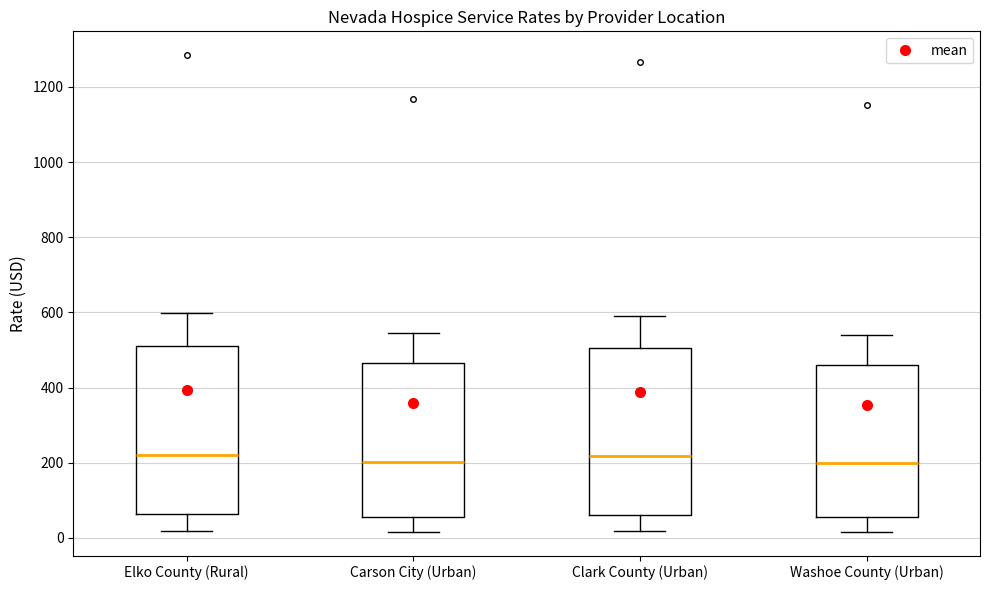

Where is the lower edge of the box for Clark County (Urban) on the y-axis? The values are not printed on the chart, so give them approximately, as read against the axis.

60